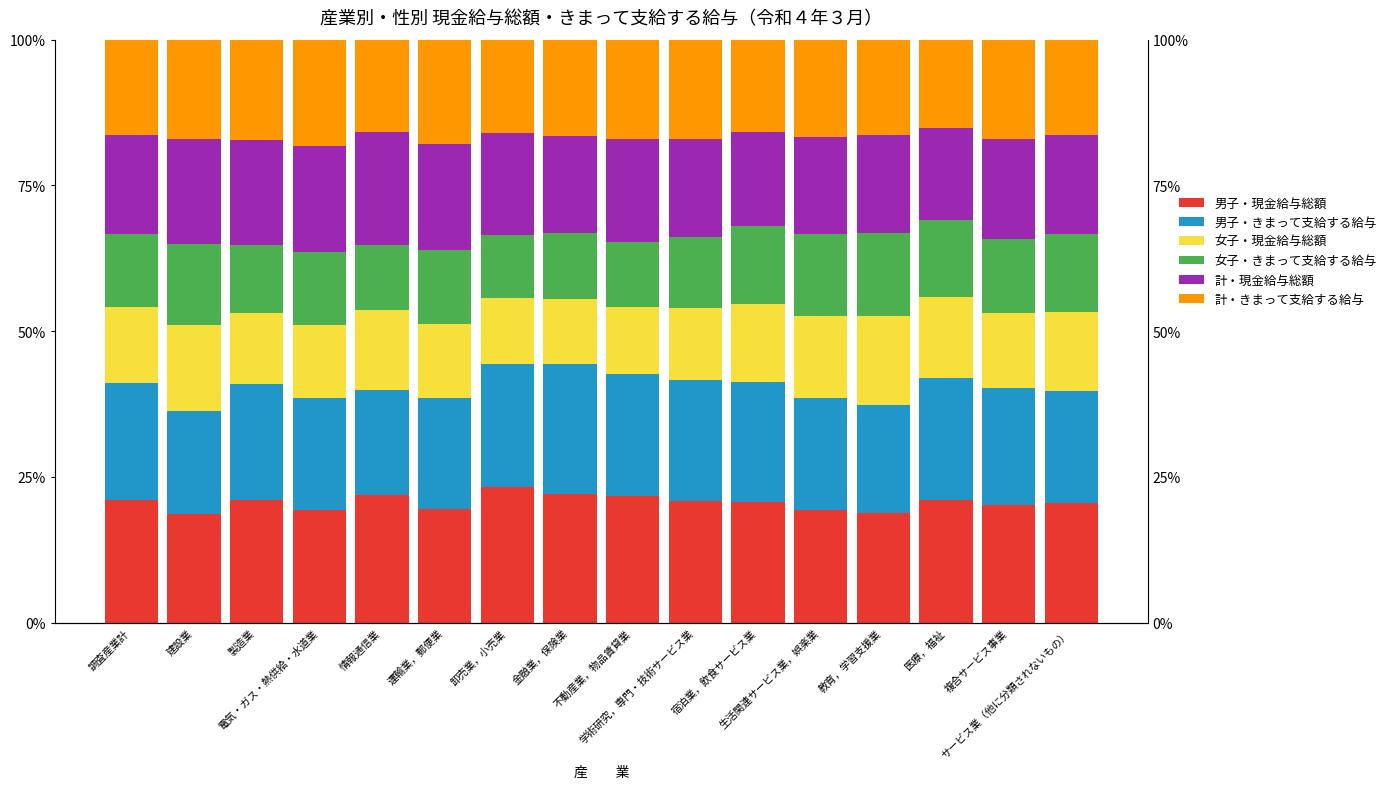

Between 不動産業，物品賃貸業 and 複合サービス事業, which is larger?

不動産業，物品賃貸業